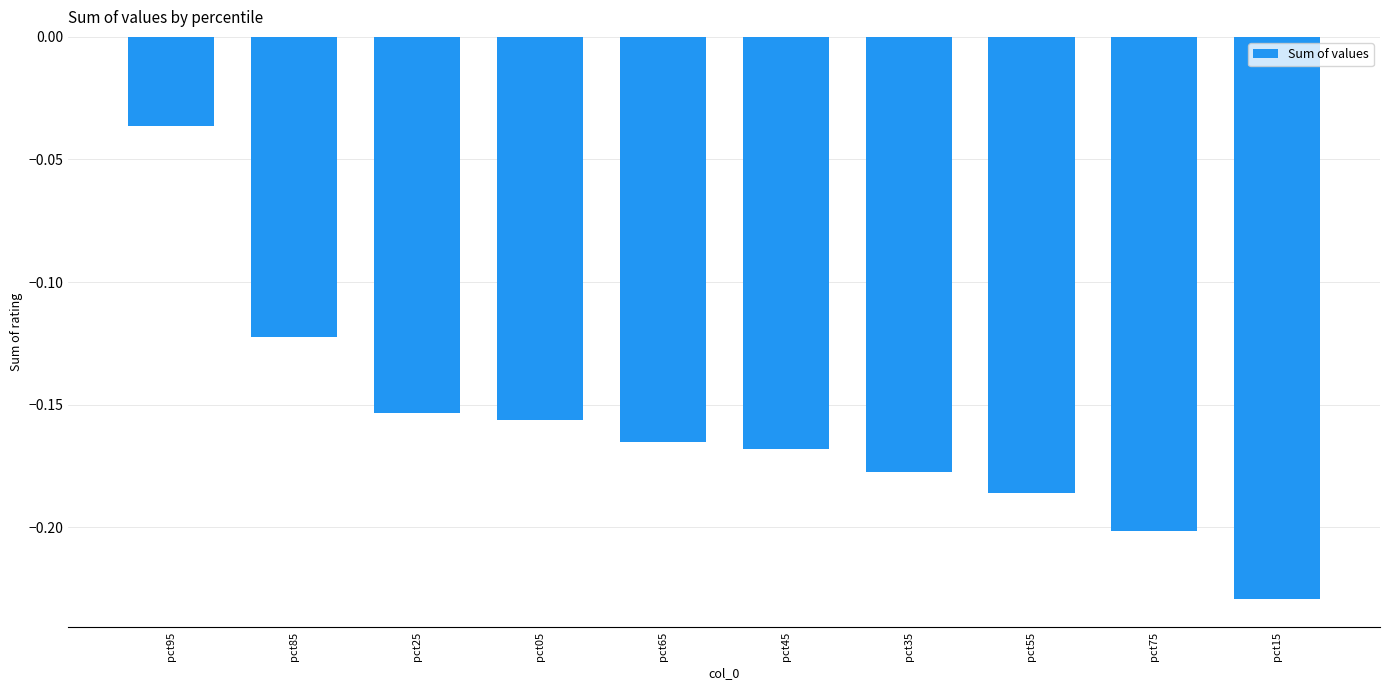

What is the label of the 1st bar from the right?

pct15